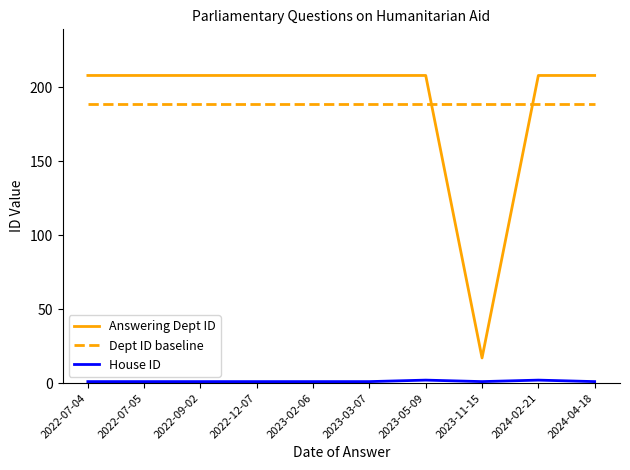

Which series has the widest spread of values?

Answering Dept ID